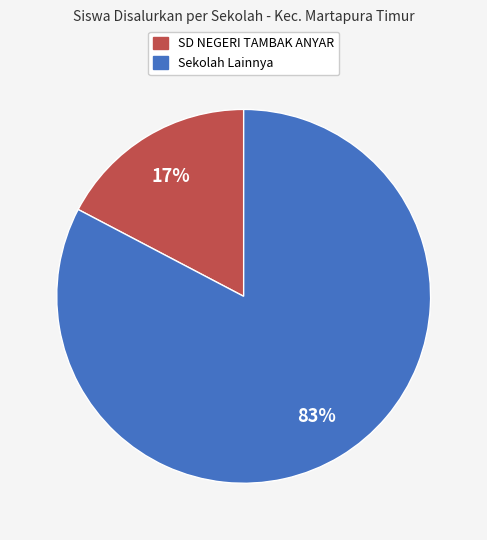

Is there any slice that represents more than half of the pie?

Yes